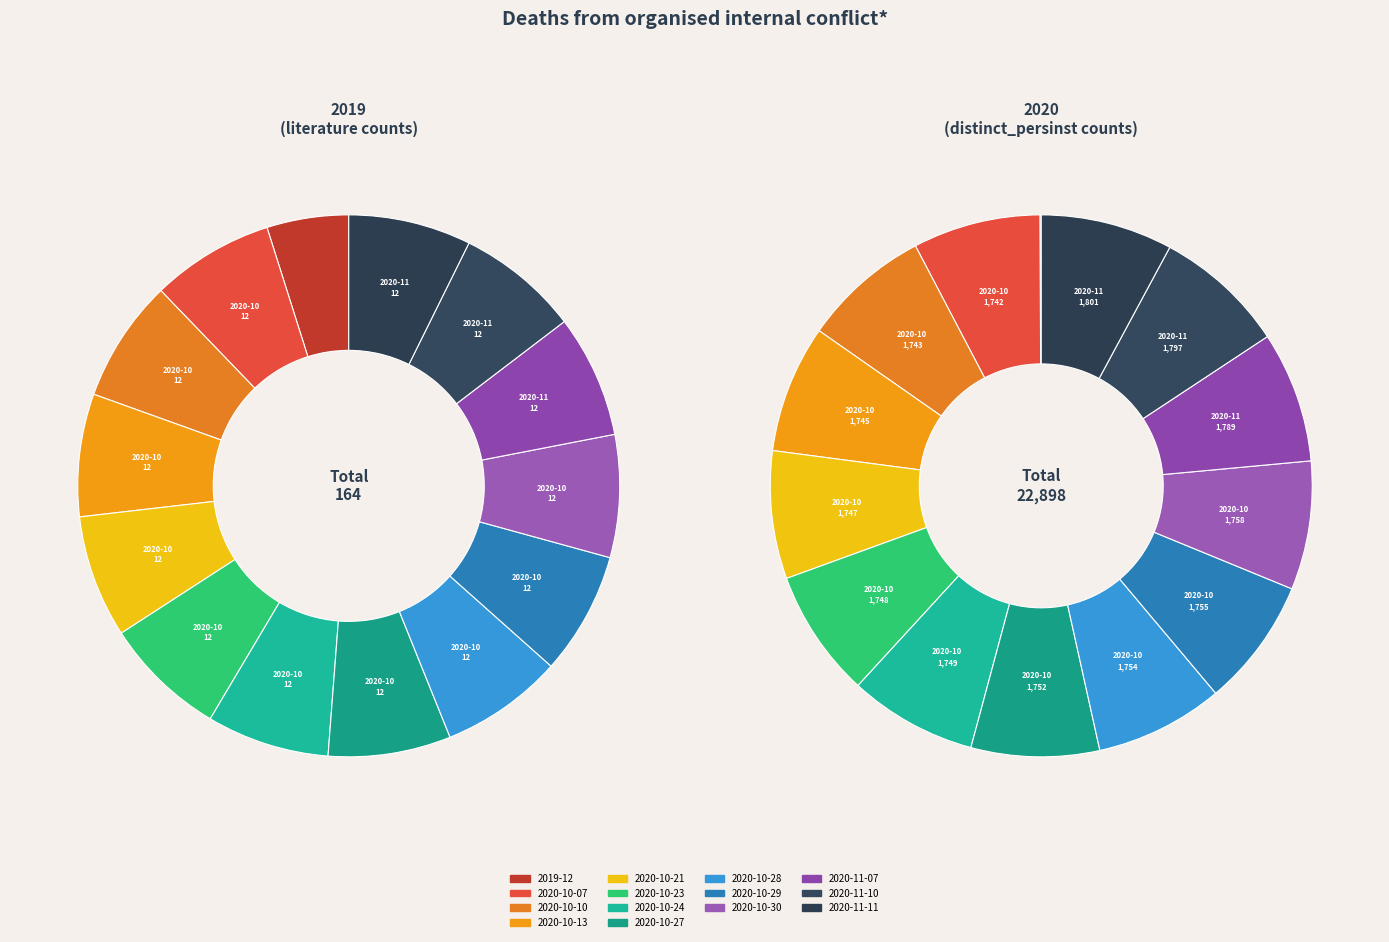

How many slices are in this pie chart?

14